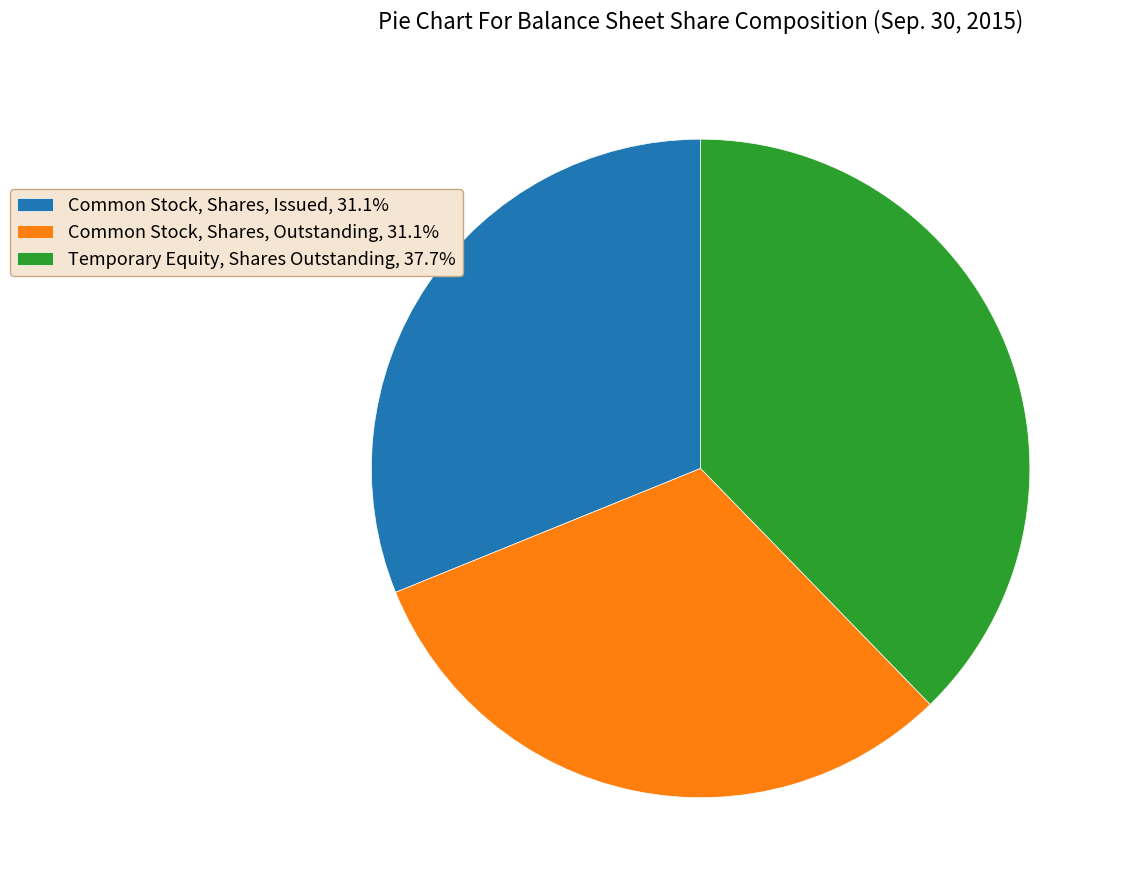

Does Common Stock, Shares, Outstanding represent more than half of the total?

No